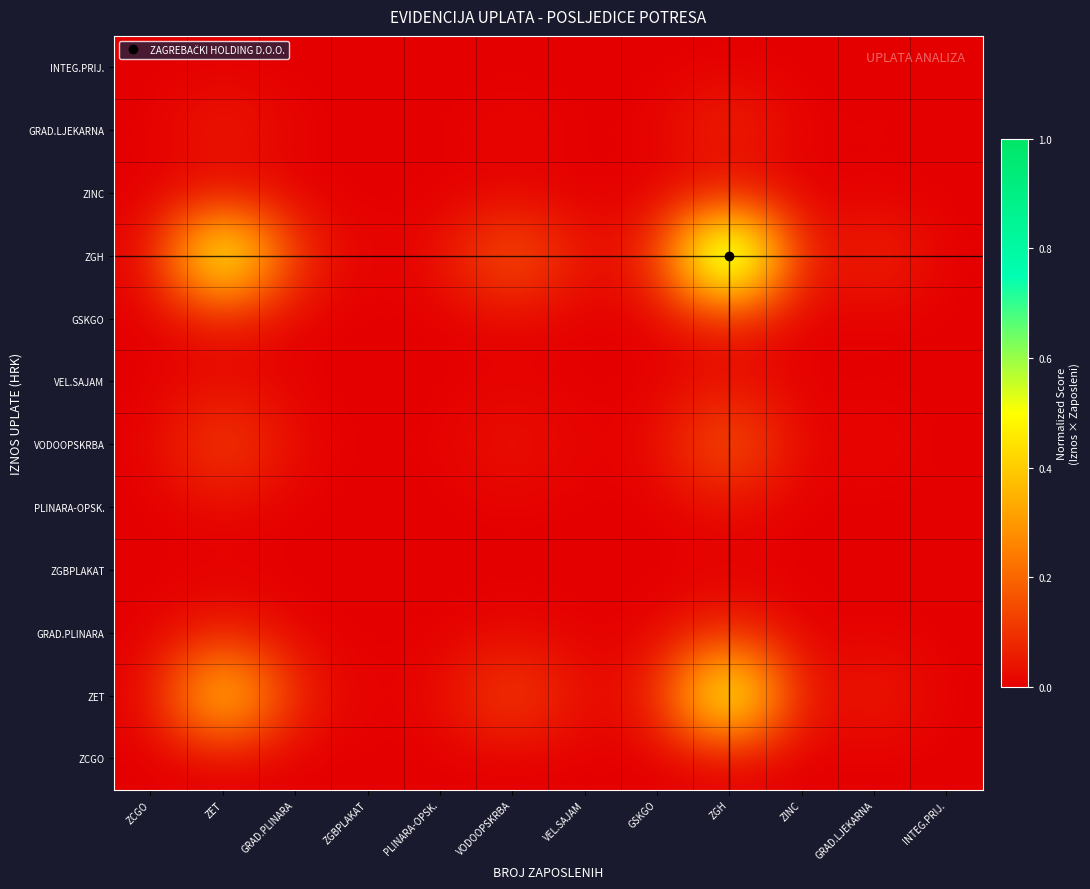

Reading left to right, list all the values displayed in this chart.

ZCGO: ZCGO=0.0	ZET=0.0	GRAD.PLINARA=0.0	ZGBPLAKAT=0.0	PLINARA-OPSK.=0.0	VODOOPSKRBA=0.0	VEL.SAJAM=0.0	GSKGO=0.0	ZGH=0.0	ZINC=0.0	GRAD.LJEKARNA=0.0	INTEG.PRIJ.=0.0
ZET: ZCGO=0.0	ZET=0.5	GRAD.PLINARA=0.1	ZGBPLAKAT=0.0	PLINARA-OPSK.=0.0	VODOOPSKRBA=0.2	VEL.SAJAM=0.0	GSKGO=0.0	ZGH=0.7	ZINC=0.0	GRAD.LJEKARNA=0.1	INTEG.PRIJ.=0.0
GRAD.PLINARA: ZCGO=0.0	ZET=0.1	GRAD.PLINARA=0.0	ZGBPLAKAT=0.0	PLINARA-OPSK.=0.0	VODOOPSKRBA=0.0	VEL.SAJAM=0.0	GSKGO=0.0	ZGH=0.1	ZINC=0.0	GRAD.LJEKARNA=0.0	INTEG.PRIJ.=0.0
ZGBPLAKAT: ZCGO=0.0	ZET=0.0	GRAD.PLINARA=0.0	ZGBPLAKAT=0.0	PLINARA-OPSK.=0.0	VODOOPSKRBA=0.0	VEL.SAJAM=0.0	GSKGO=0.0	ZGH=0.0	ZINC=0.0	GRAD.LJEKARNA=0.0	INTEG.PRIJ.=0.0
PLINARA-OPSK.: ZCGO=0.0	ZET=0.0	GRAD.PLINARA=0.0	ZGBPLAKAT=0.0	PLINARA-OPSK.=0.0	VODOOPSKRBA=0.0	VEL.SAJAM=0.0	GSKGO=0.0	ZGH=0.0	ZINC=0.0	GRAD.LJEKARNA=0.0	INTEG.PRIJ.=0.0
VODOOPSKRBA: ZCGO=0.0	ZET=0.2	GRAD.PLINARA=0.0	ZGBPLAKAT=0.0	PLINARA-OPSK.=0.0	VODOOPSKRBA=0.0	VEL.SAJAM=0.0	GSKGO=0.0	ZGH=0.2	ZINC=0.0	GRAD.LJEKARNA=0.0	INTEG.PRIJ.=0.0
VEL.SAJAM: ZCGO=0.0	ZET=0.0	GRAD.PLINARA=0.0	ZGBPLAKAT=0.0	PLINARA-OPSK.=0.0	VODOOPSKRBA=0.0	VEL.SAJAM=0.0	GSKGO=0.0	ZGH=0.0	ZINC=0.0	GRAD.LJEKARNA=0.0	INTEG.PRIJ.=0.0
GSKGO: ZCGO=0.0	ZET=0.0	GRAD.PLINARA=0.0	ZGBPLAKAT=0.0	PLINARA-OPSK.=0.0	VODOOPSKRBA=0.0	VEL.SAJAM=0.0	GSKGO=0.0	ZGH=0.1	ZINC=0.0	GRAD.LJEKARNA=0.0	INTEG.PRIJ.=0.0
ZGH: ZCGO=0.0	ZET=0.7	GRAD.PLINARA=0.1	ZGBPLAKAT=0.0	PLINARA-OPSK.=0.0	VODOOPSKRBA=0.2	VEL.SAJAM=0.0	GSKGO=0.1	ZGH=1.0	ZINC=0.0	GRAD.LJEKARNA=0.1	INTEG.PRIJ.=0.0
ZINC: ZCGO=0.0	ZET=0.0	GRAD.PLINARA=0.0	ZGBPLAKAT=0.0	PLINARA-OPSK.=0.0	VODOOPSKRBA=0.0	VEL.SAJAM=0.0	GSKGO=0.0	ZGH=0.0	ZINC=0.0	GRAD.LJEKARNA=0.0	INTEG.PRIJ.=0.0
GRAD.LJEKARNA: ZCGO=0.0	ZET=0.1	GRAD.PLINARA=0.0	ZGBPLAKAT=0.0	PLINARA-OPSK.=0.0	VODOOPSKRBA=0.0	VEL.SAJAM=0.0	GSKGO=0.0	ZGH=0.1	ZINC=0.0	GRAD.LJEKARNA=0.0	INTEG.PRIJ.=0.0
INTEG.PRIJ.: ZCGO=0.0	ZET=0.0	GRAD.PLINARA=0.0	ZGBPLAKAT=0.0	PLINARA-OPSK.=0.0	VODOOPSKRBA=0.0	VEL.SAJAM=0.0	GSKGO=0.0	ZGH=0.0	ZINC=0.0	GRAD.LJEKARNA=0.0	INTEG.PRIJ.=0.0